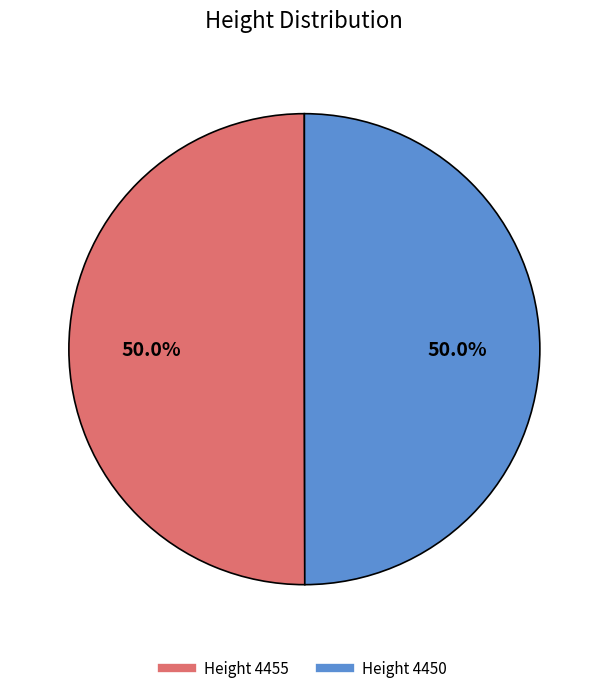

Approximately how many times larger is the value at Height 4450 compared to Height 4455?

1.0